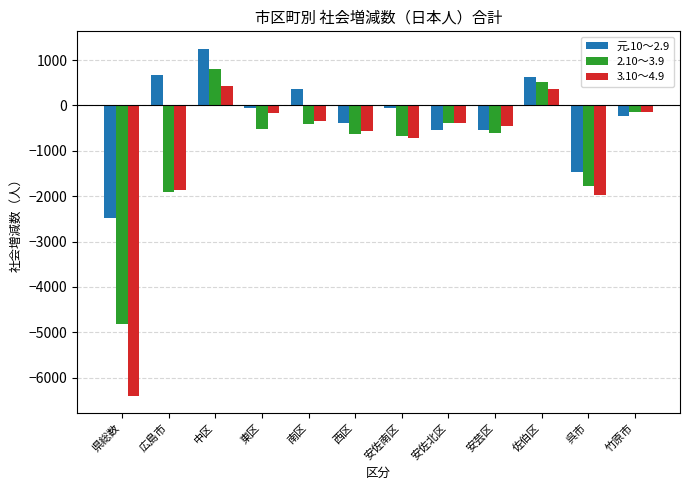

At 呉市, list the series in order from largest to smallest.

元.10～2.9, 2.10～3.9, 3.10～4.9